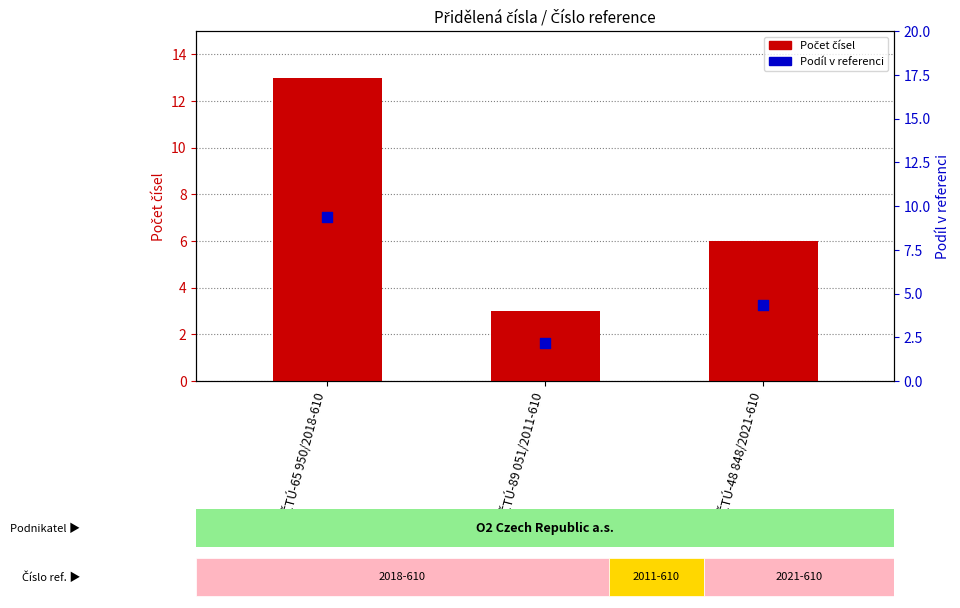

What are all the series names shown in the legend?

Počet čísel, Podíl v referenci